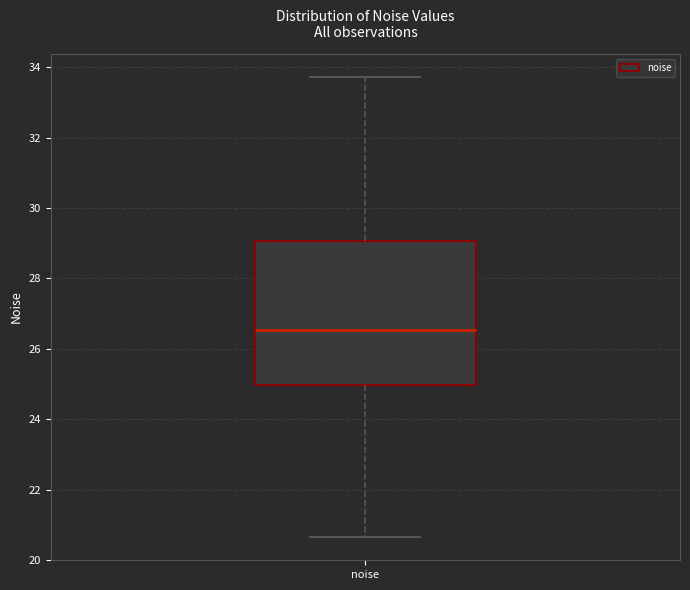

Where is the lower edge of the box for noise on the y-axis? The values are not printed on the chart, so give them approximately, as read against the axis.

25.0